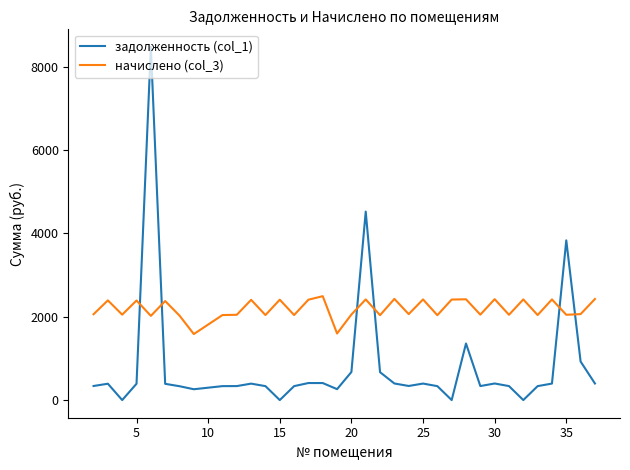

What is the highest value of the начислено (col_3) series?

2491.9